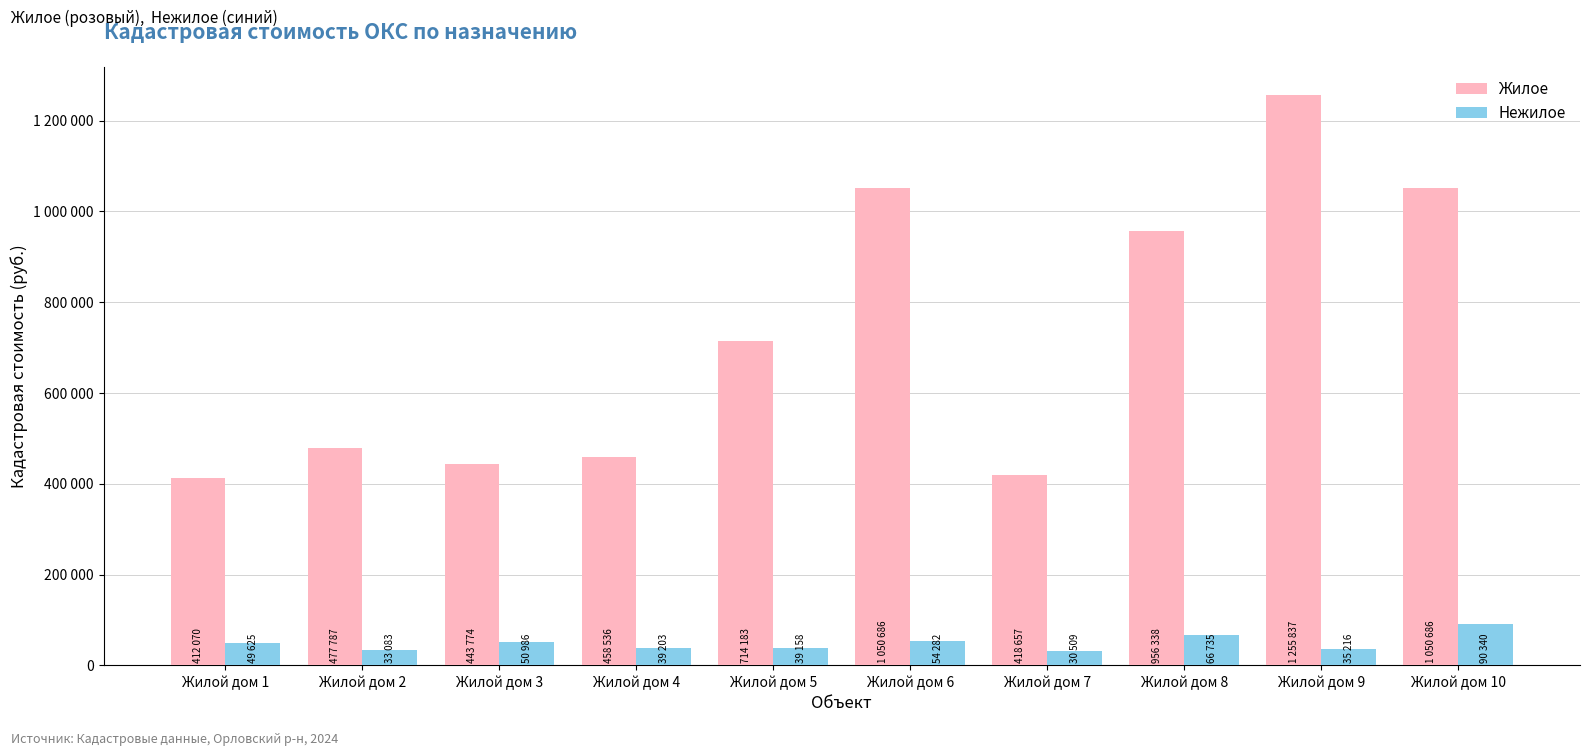

Which series has the largest total across all categories?

Жилое